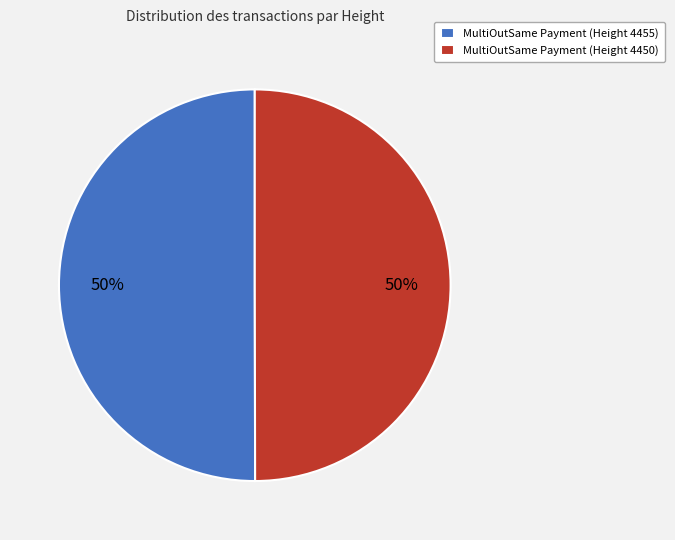

True or false: MultiOutSame Payment (Height 4455) accounts for 50% of the total.

True